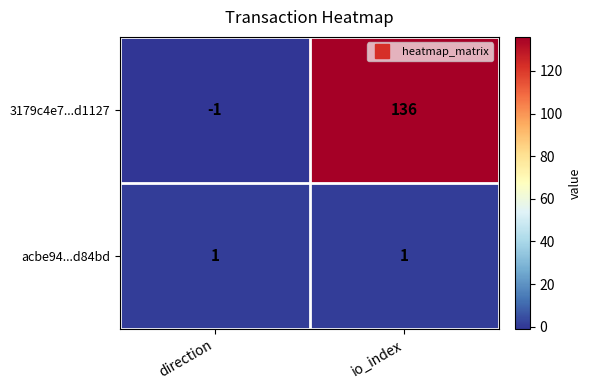

Between direction and io_index, which series saw the biggest shift?

3179c4e7...d1127